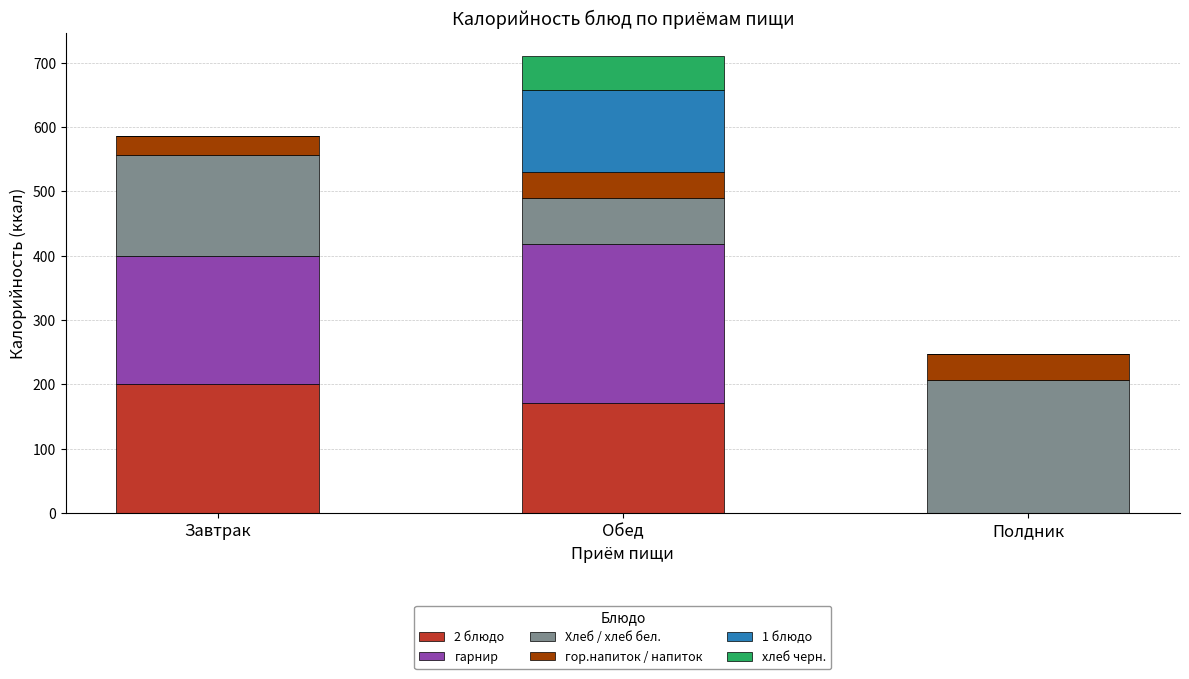

What is the highest value of the 2 блюдо series?

201.3